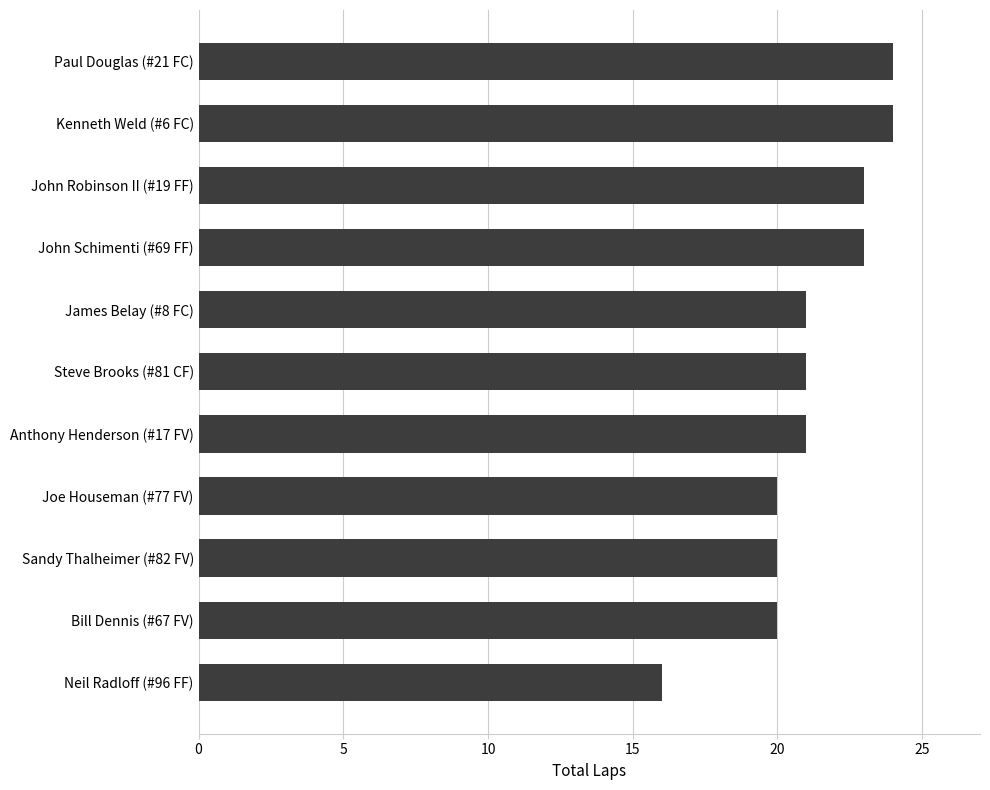

True or false: the data shows 8 at Joe Houseman (#77 FV).

False